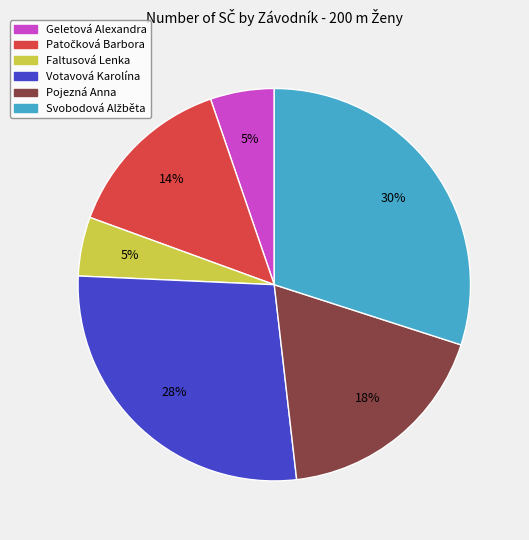

To the nearest percent, what percentage of the pie is Votavová Karolína?

28%